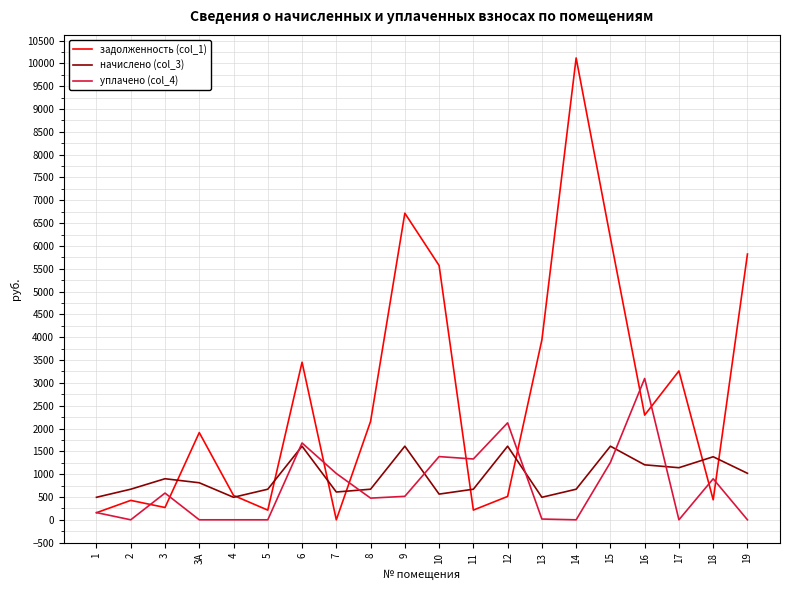

Which series has the largest total across all categories?

задолженность (col_1)